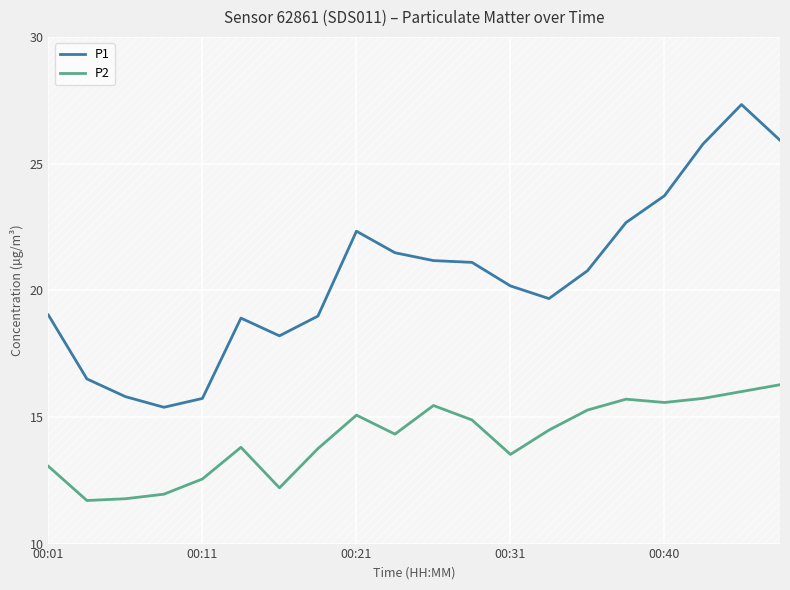

The P1 series shows 22.3 at 00:21. True or false?

True